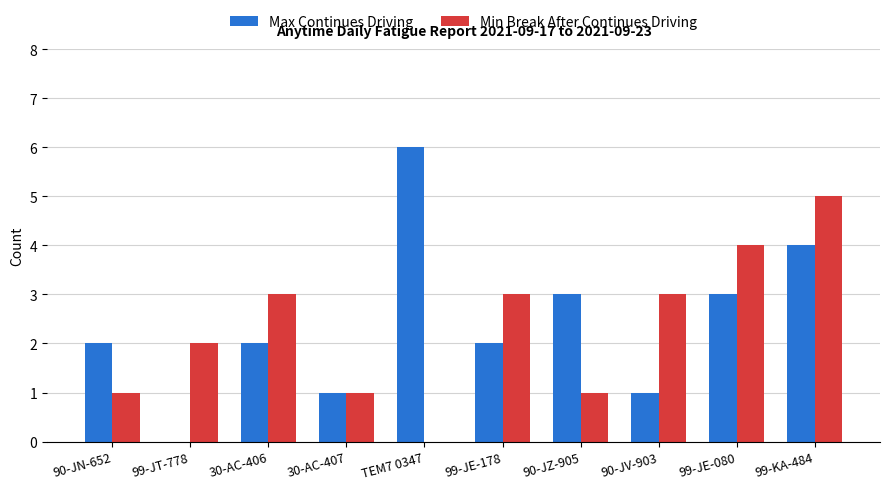

The Min Break After Continues Driving series shows 6 at 99-JE-080. True or false?

False